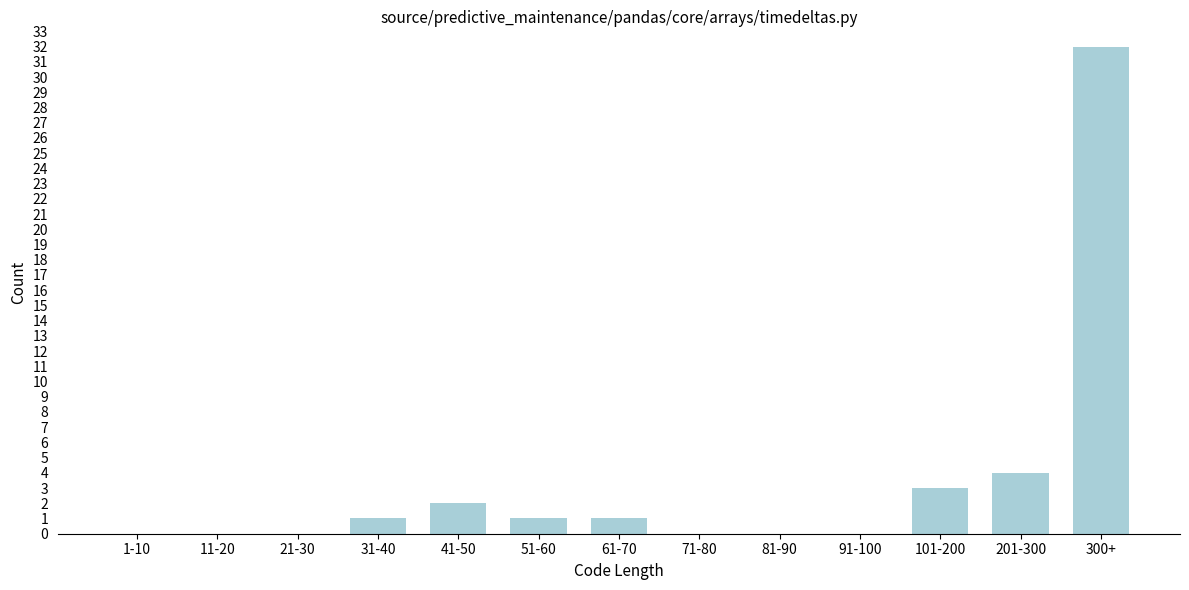

Reading left to right, what are all the values shown in this chart?

1-10=0	11-20=0	21-30=0	31-40=1	41-50=2	51-60=1	61-70=1	71-80=0	81-90=0	91-100=0	101-200=3	201-300=4	300+=32